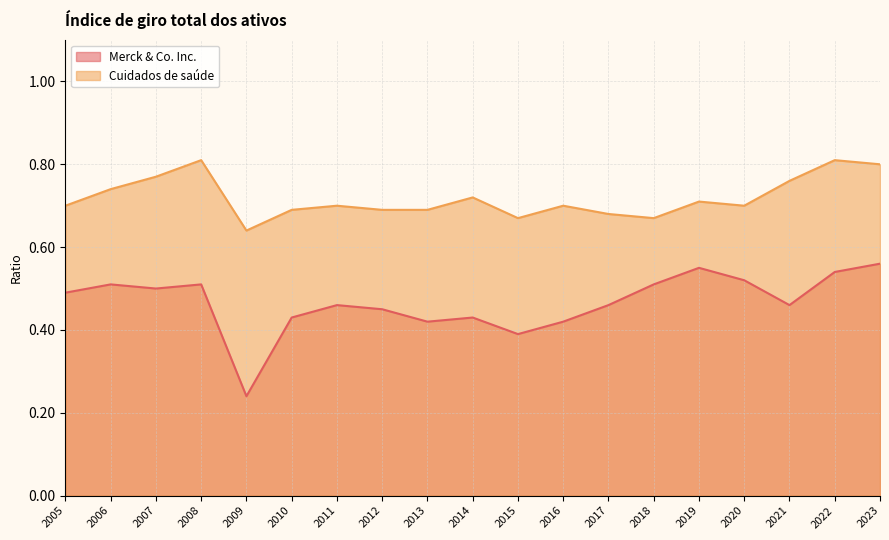

Is it true that Cuidados de saúde equals 1.2 at 2006?

False